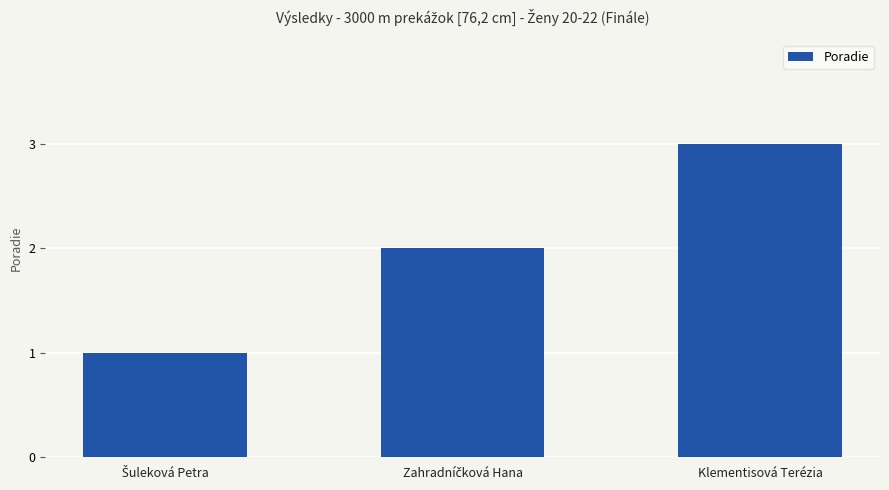

What is the sum of all values?

6